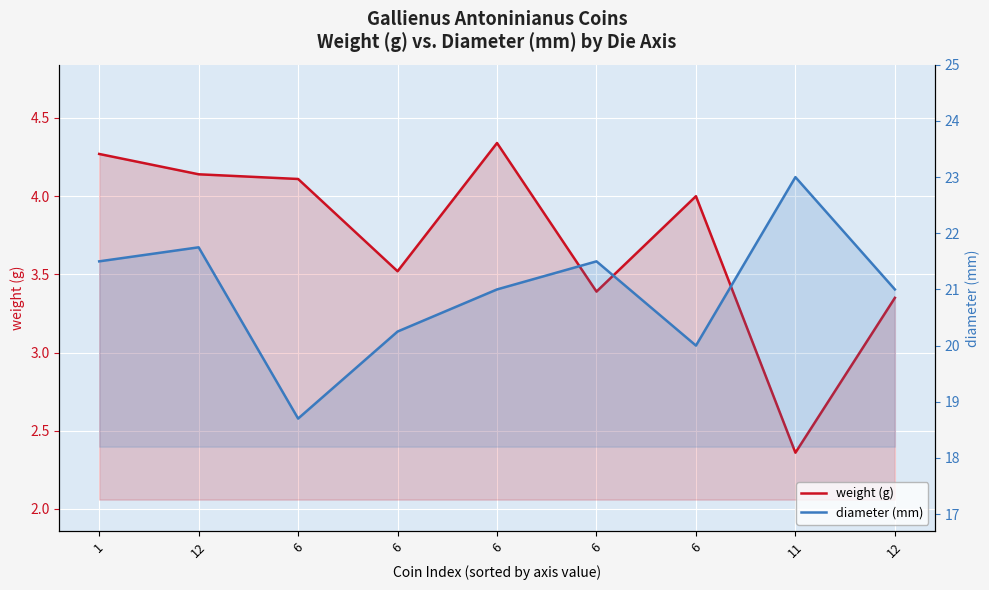

What is the difference between the second highest and second lowest values in the diameter (mm) series?

1.8